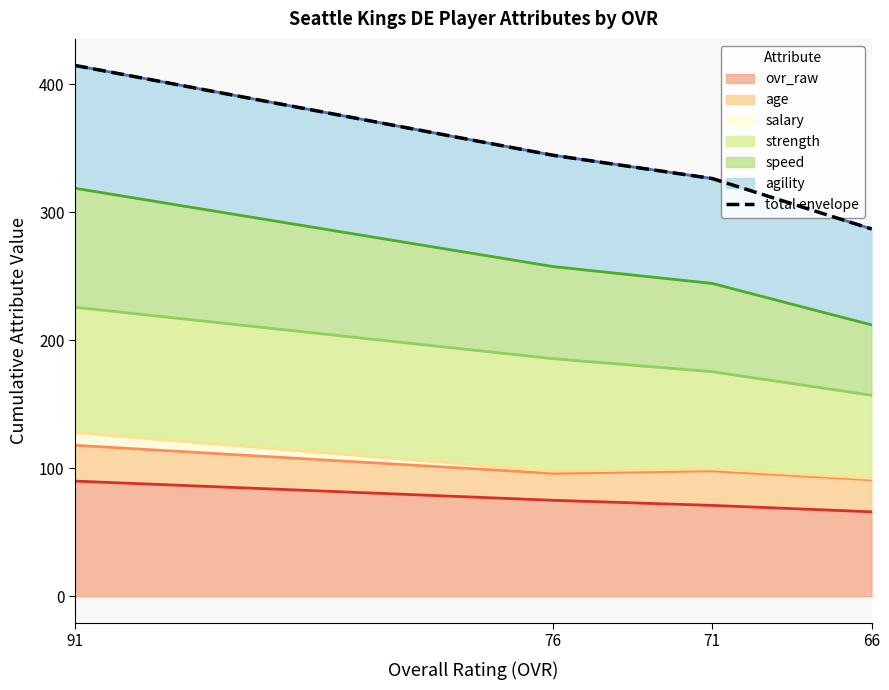

Count the number of values greater than 344.

2